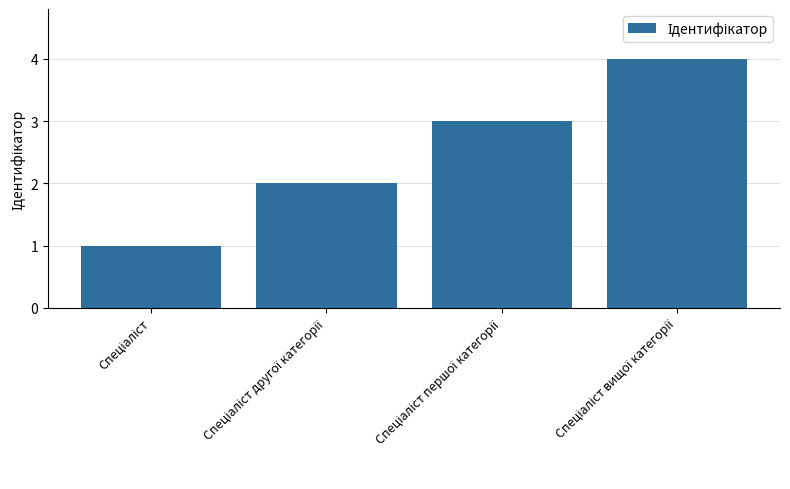

What is the value of the 1st bar from the left?

1